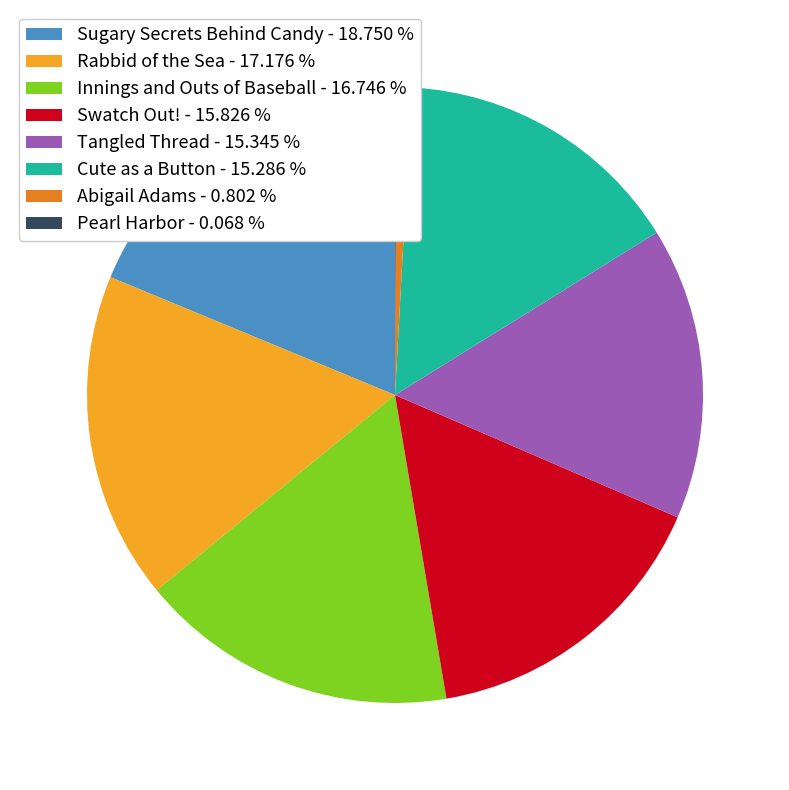

Which slice is the largest?

Sugary Secrets Behind Candy